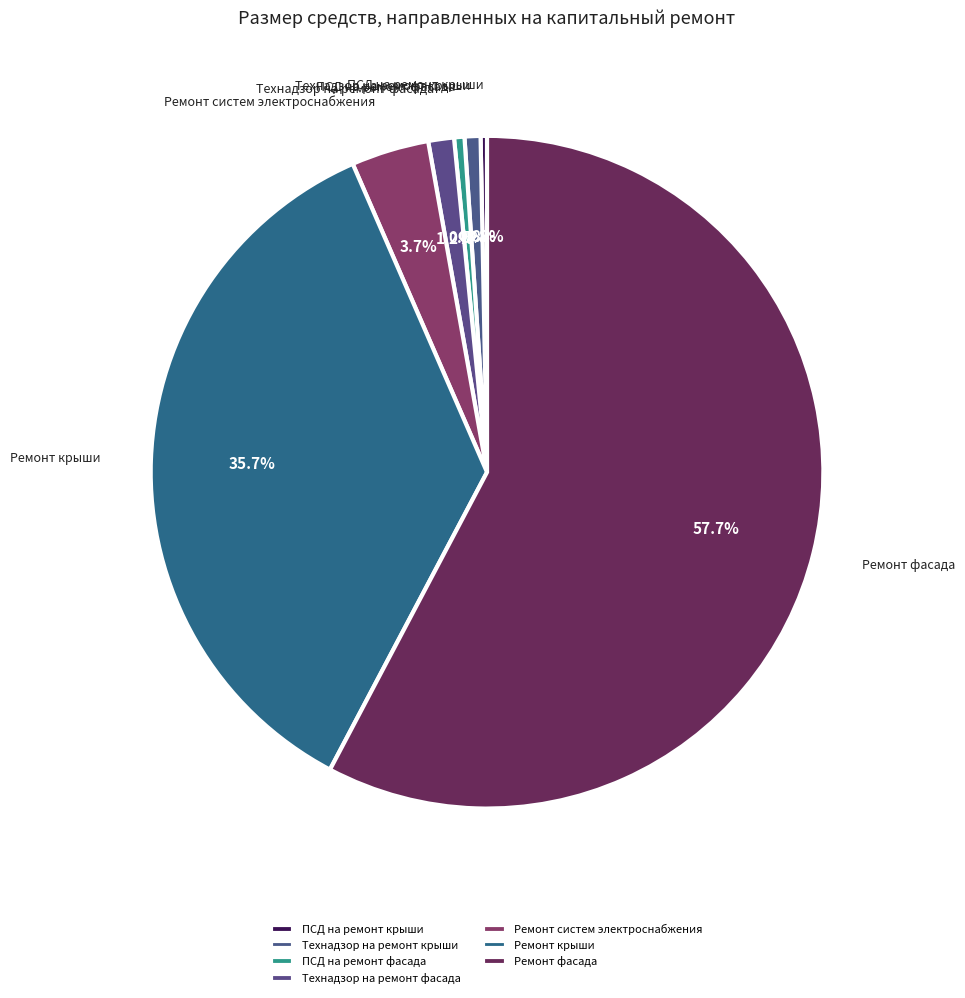

Is there a majority slice in this chart?

Yes